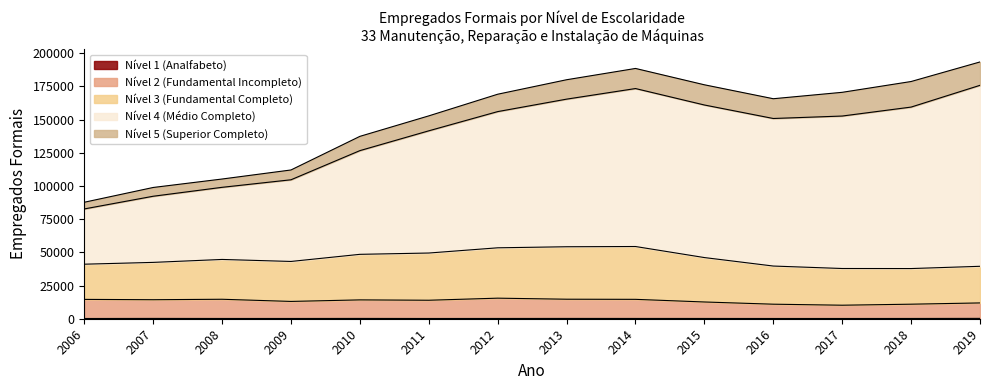

Does the chart display data point markers on the line(s)?

No